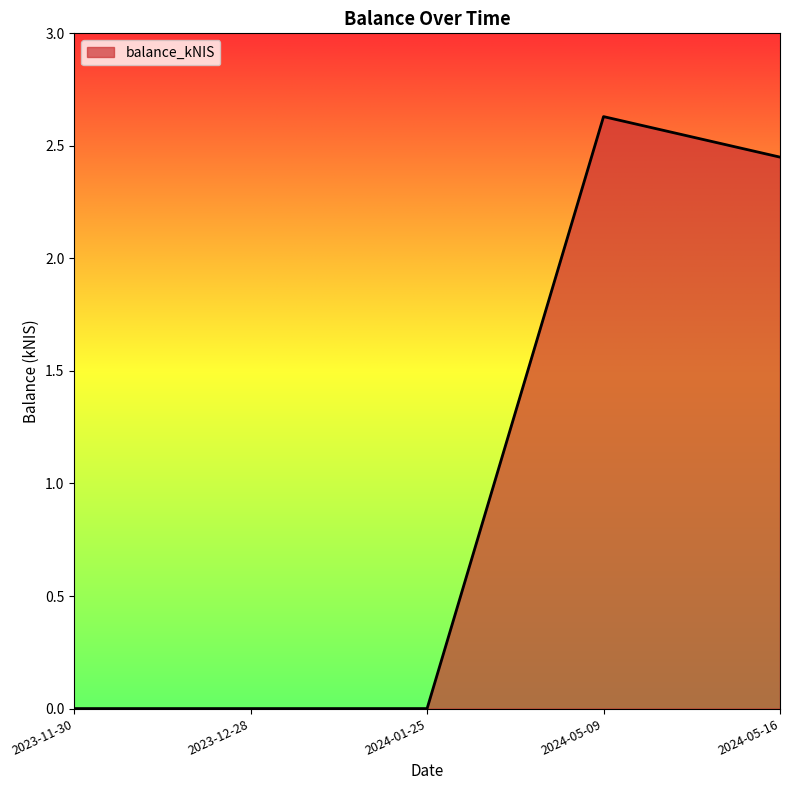

Is it true that the value at 2024-01-25 is -1.5?

False